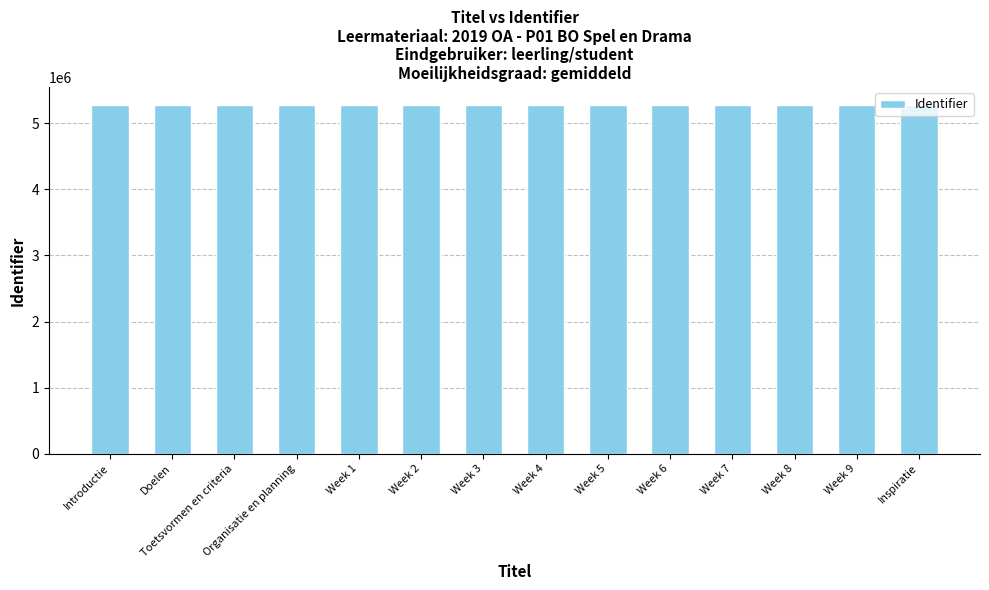

How many data points does each series have?

14